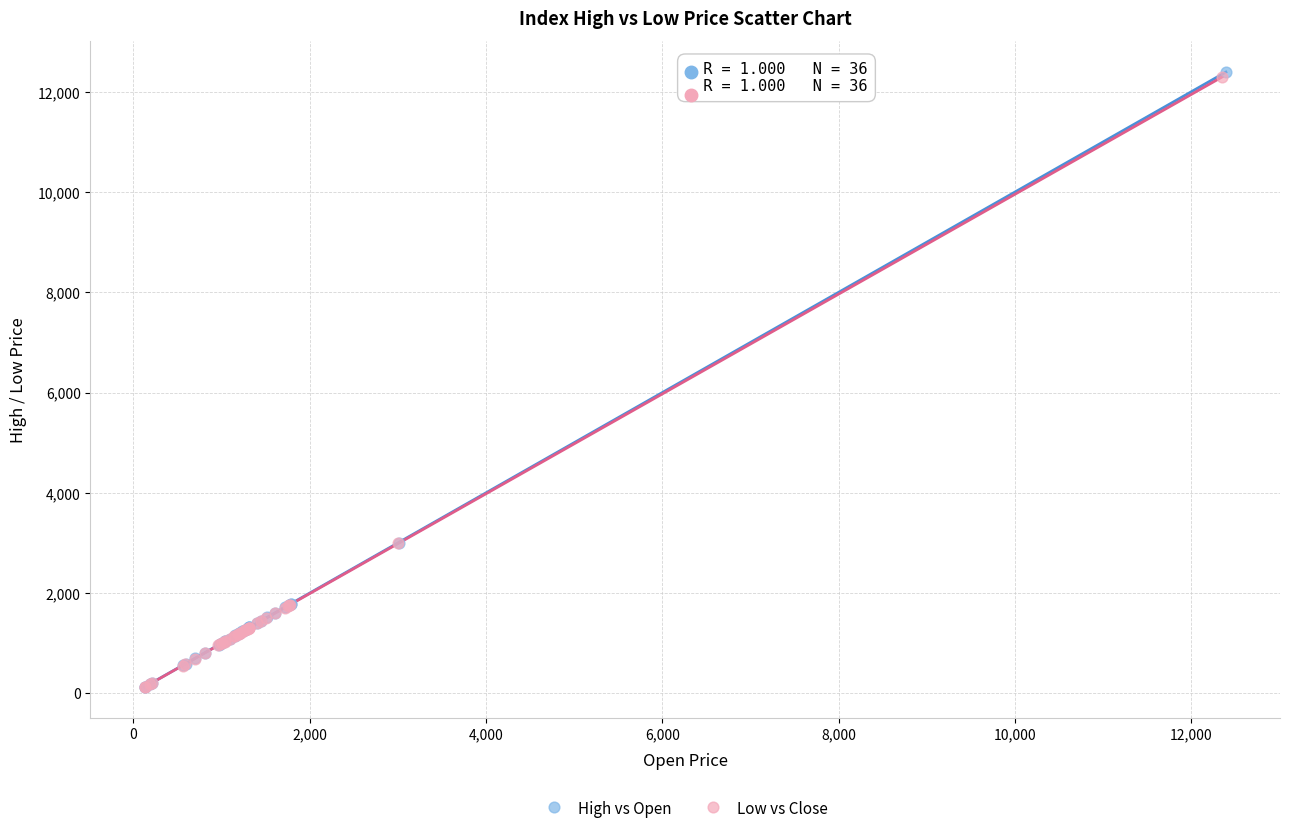

Which series has the widest spread of Y values?

High vs Open